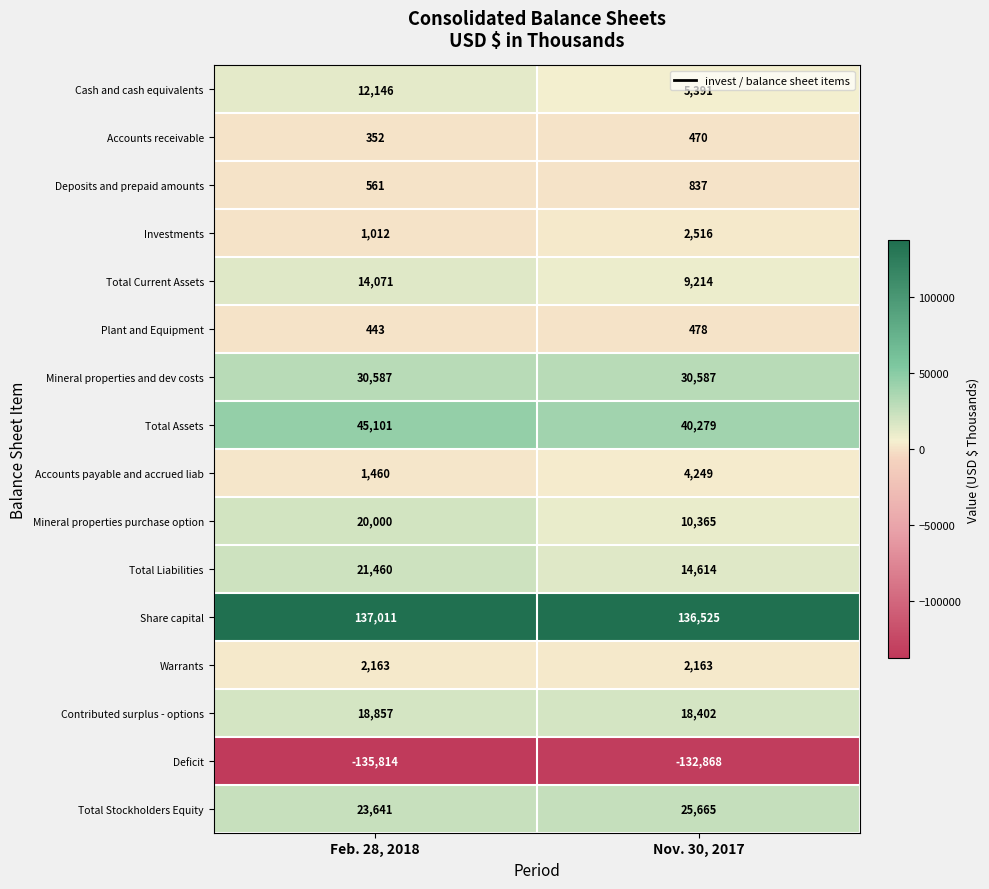

How many series are shown in this chart?

16